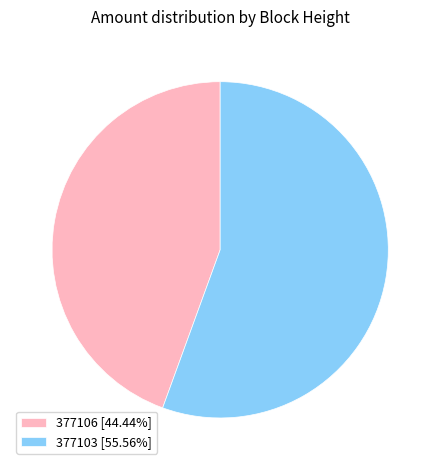

Is 377103 [55.56%] the majority of the pie?

Yes